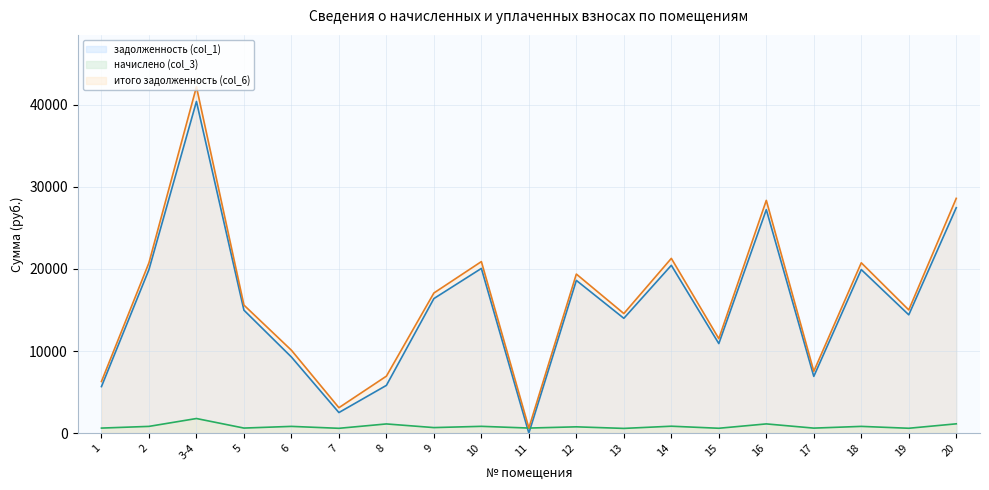

What is the label of the 4th point from the right?

17